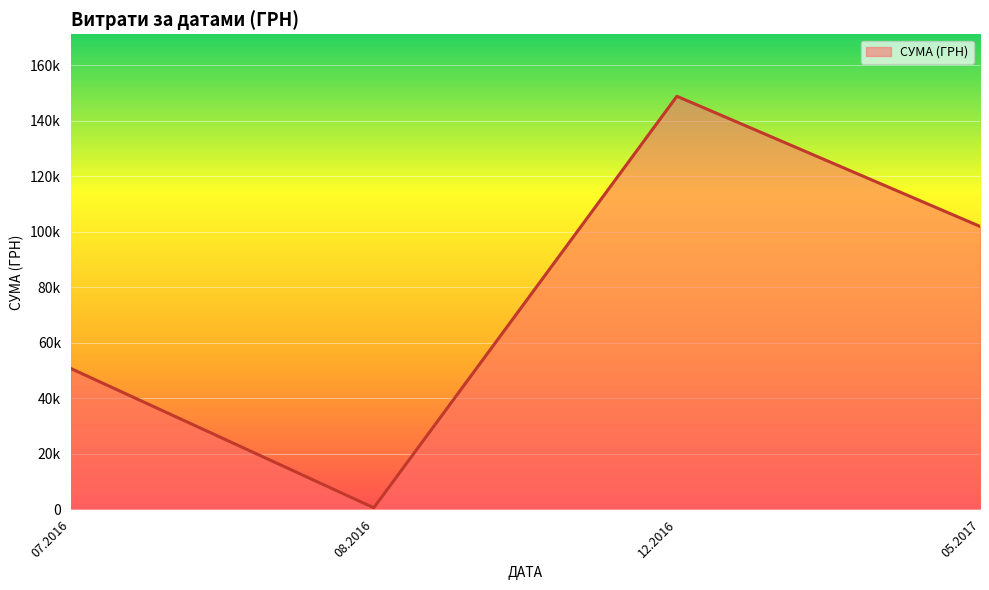

What is the sum of all values?

302168.6